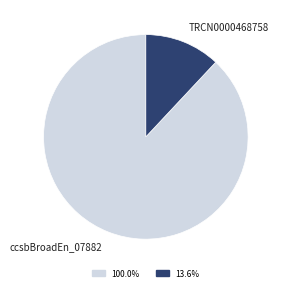

Is there any slice that represents more than half of the pie?

Yes